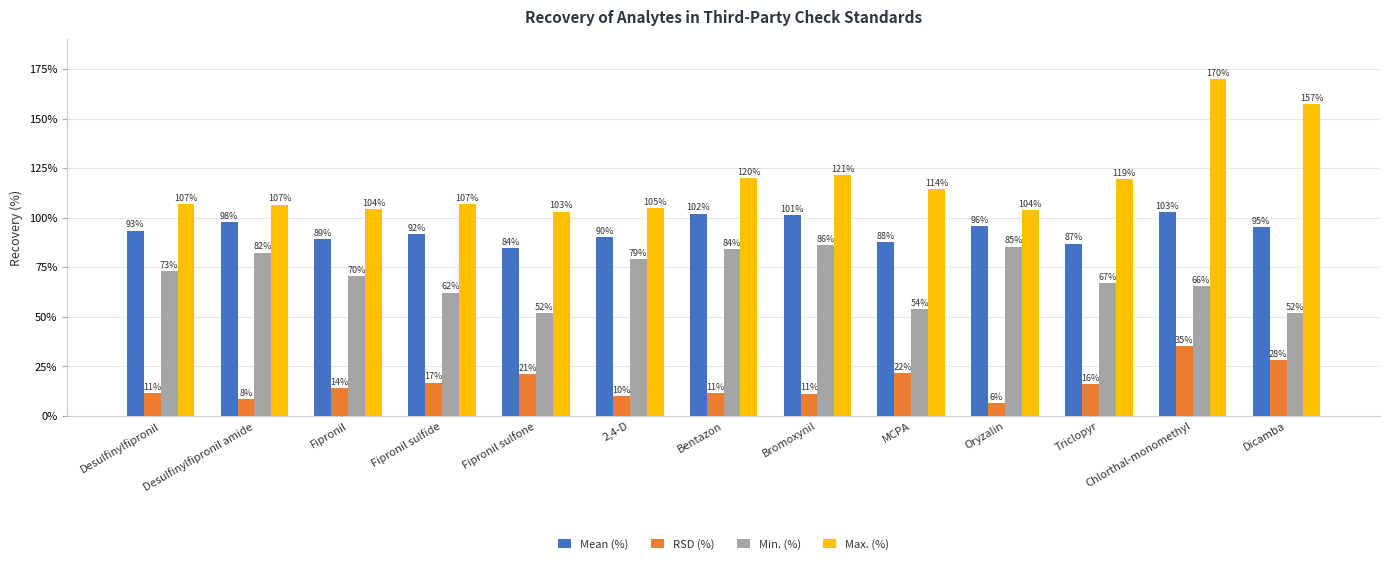

List the series in order of their overall mean, lowest first.

RSD (%), Min. (%), Mean (%), Max. (%)